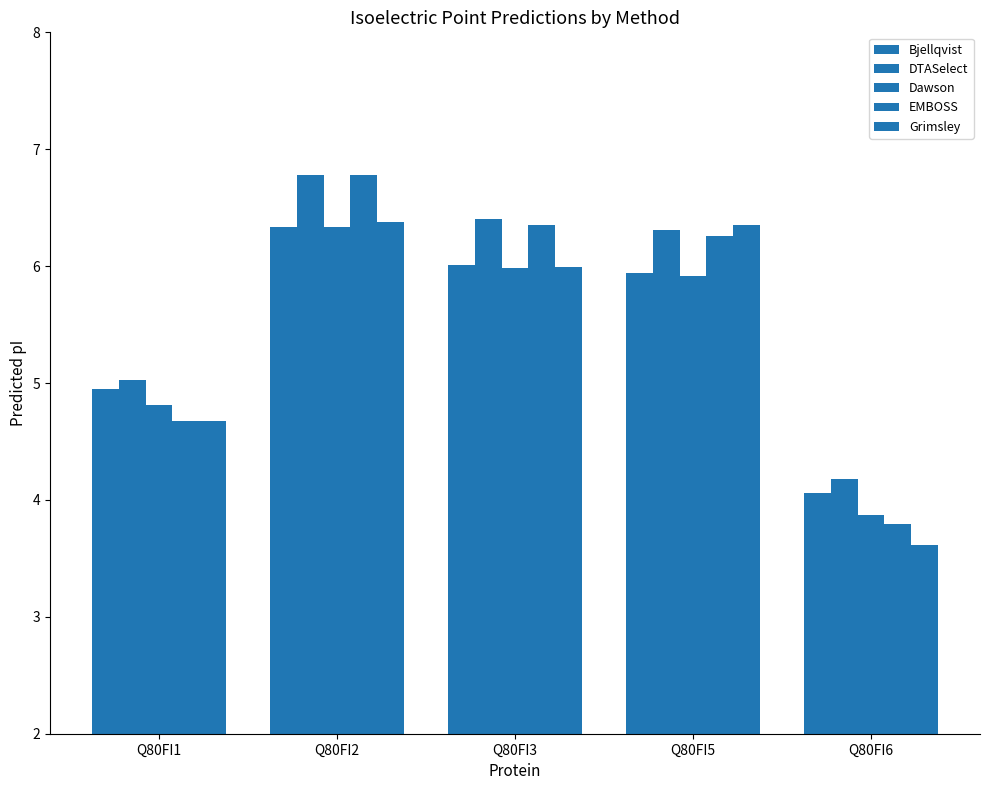

How many values in the Grimsley series exceed 5?

3